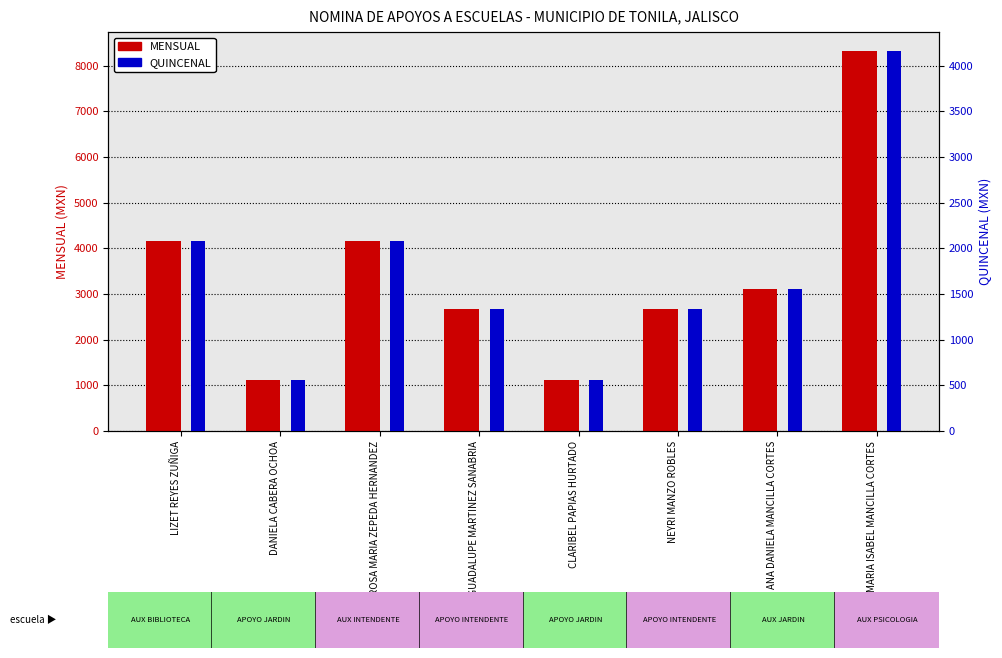

How many bars are there in total?

16